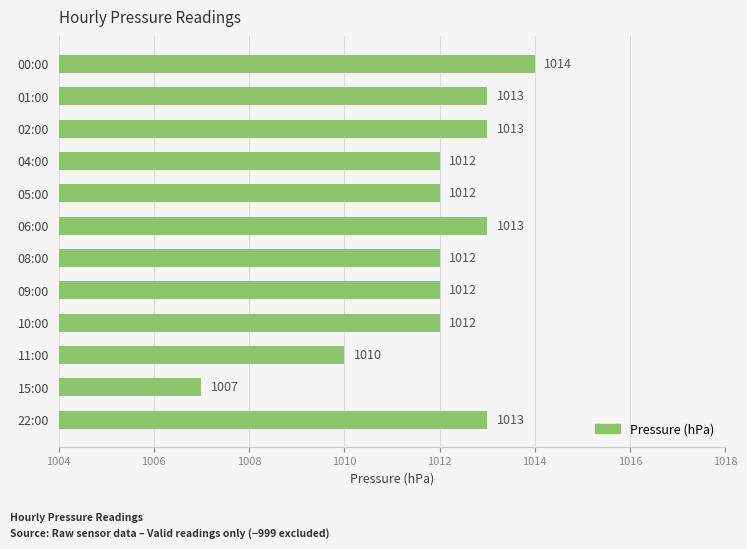

What is the greatest value displayed?

1014